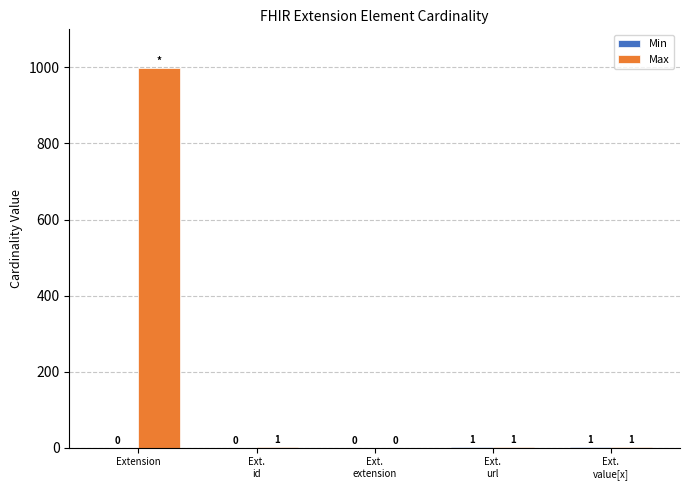

At which label does Max reach its peak?

Extension